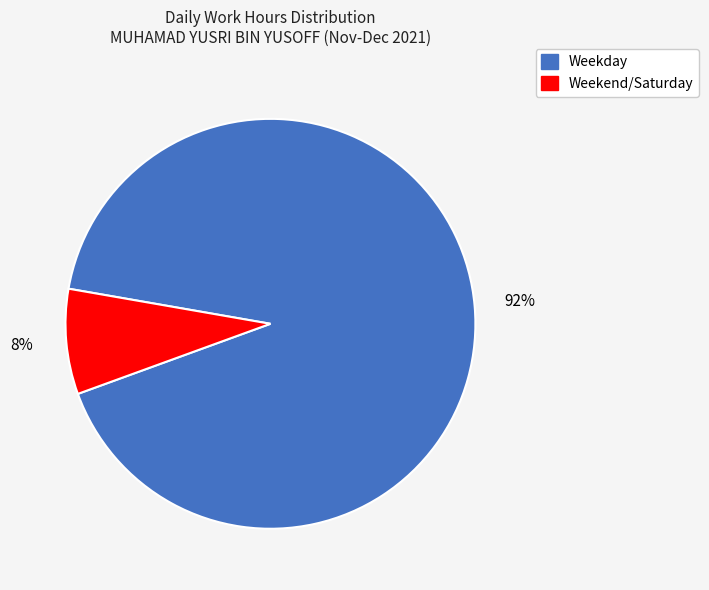

Is there any slice that represents more than half of the pie?

Yes